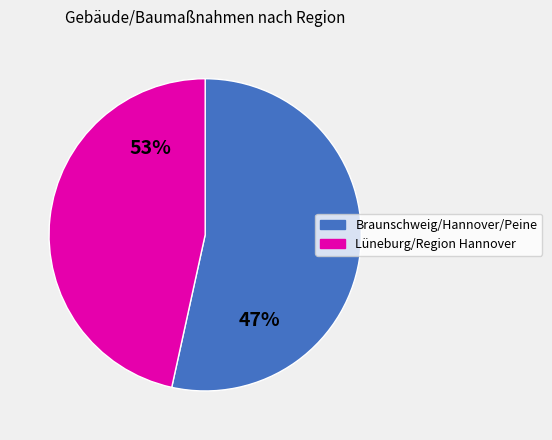

The Region Hannover slice represents 24% of the pie. True or false?

False